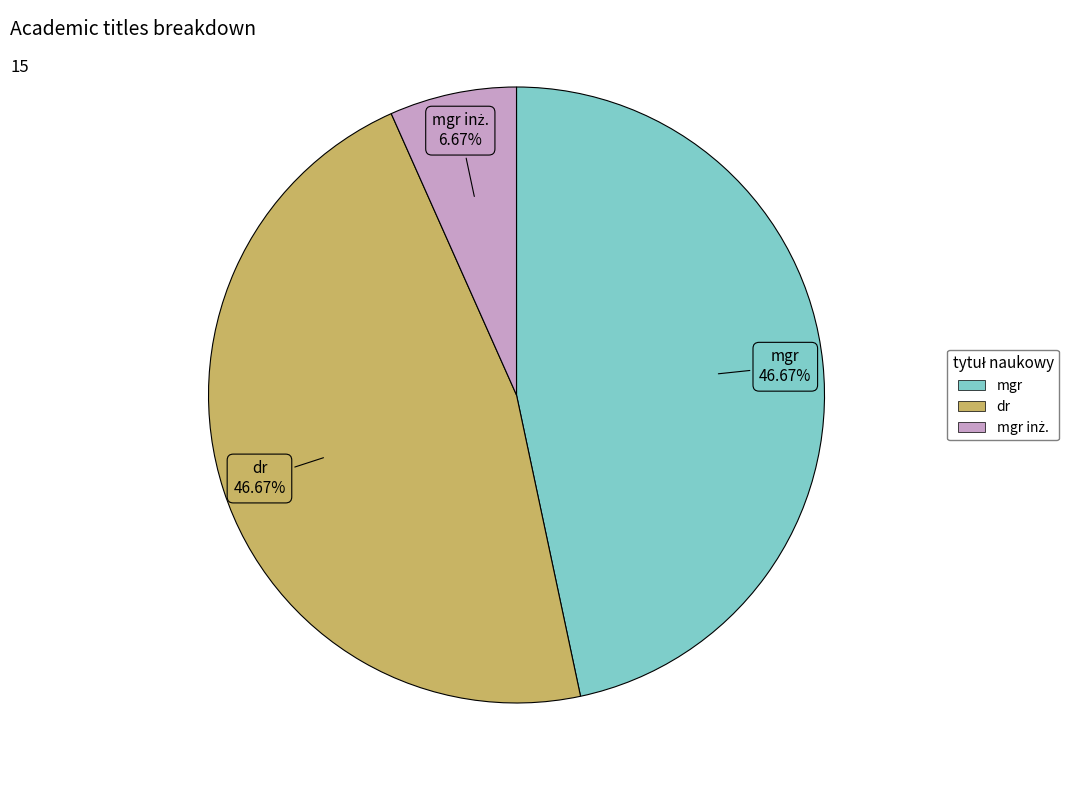

To the nearest percent, what is the difference between the largest and smallest slice percentages?

40%